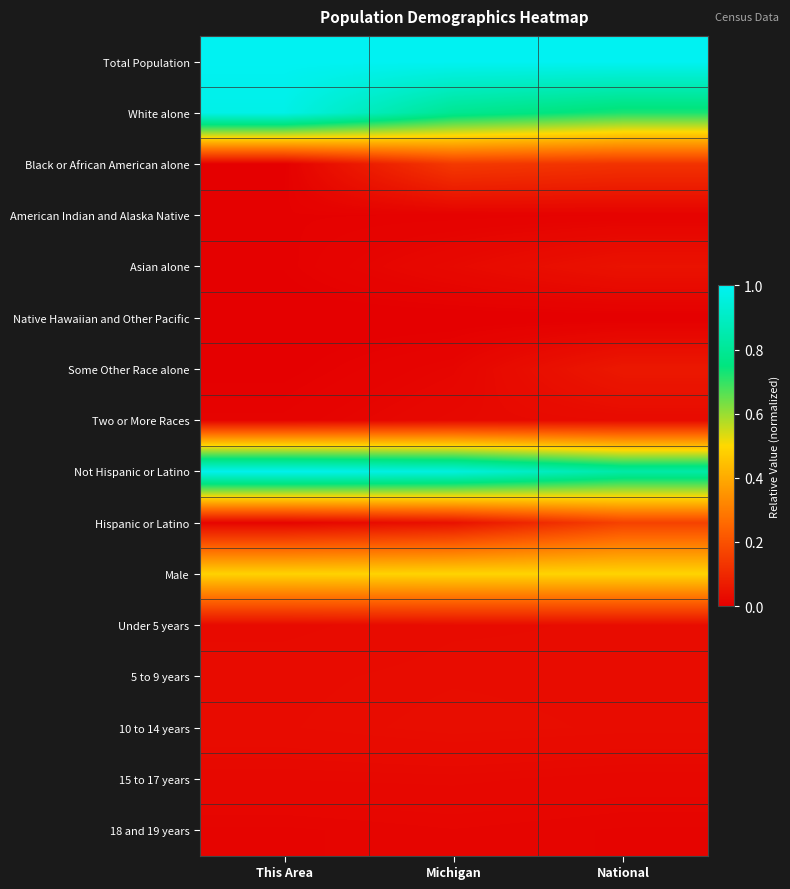

Count the number of categories in the chart.

3